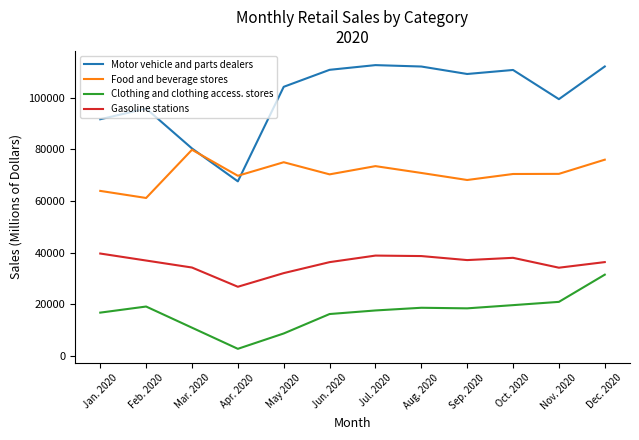

Which series changed the most between Feb. 2020 and Nov. 2020?

Food and beverage stores